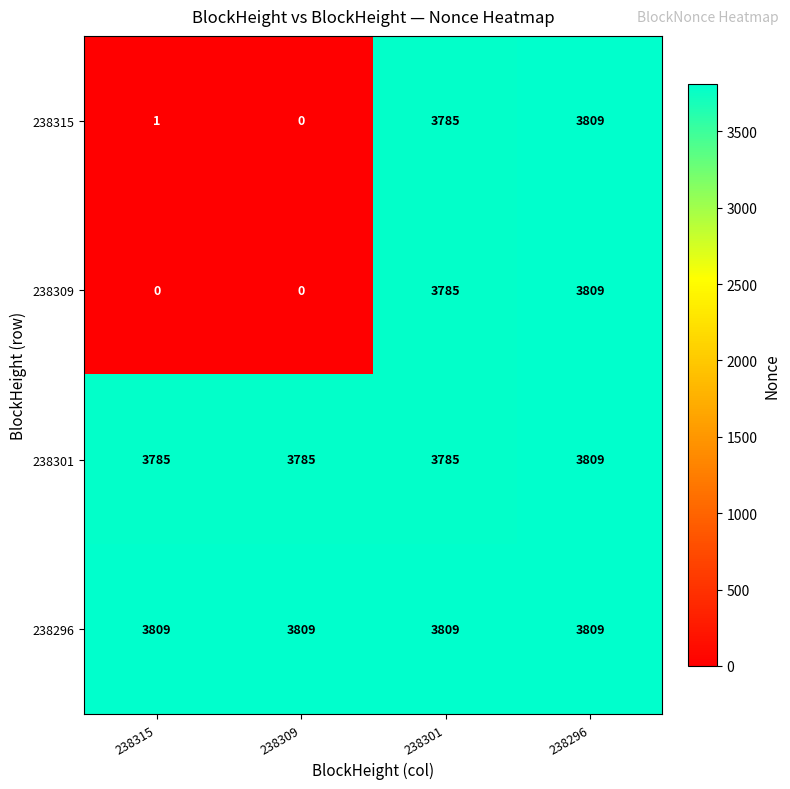

Reading right to left, extract all data points from this chart.

238315: 3809	3785	0	1
238309: 3809	3785	0	0
238301: 3809	3785	3785	3785
238296: 3809	3809	3809	3809